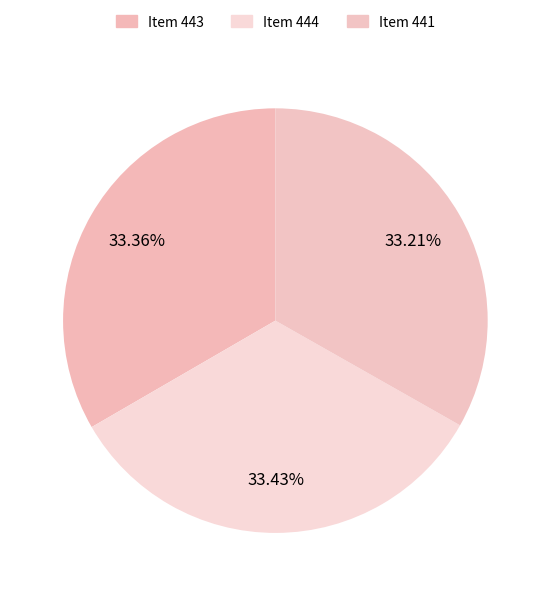

Does Item 444 account for over 50% of the chart?

No